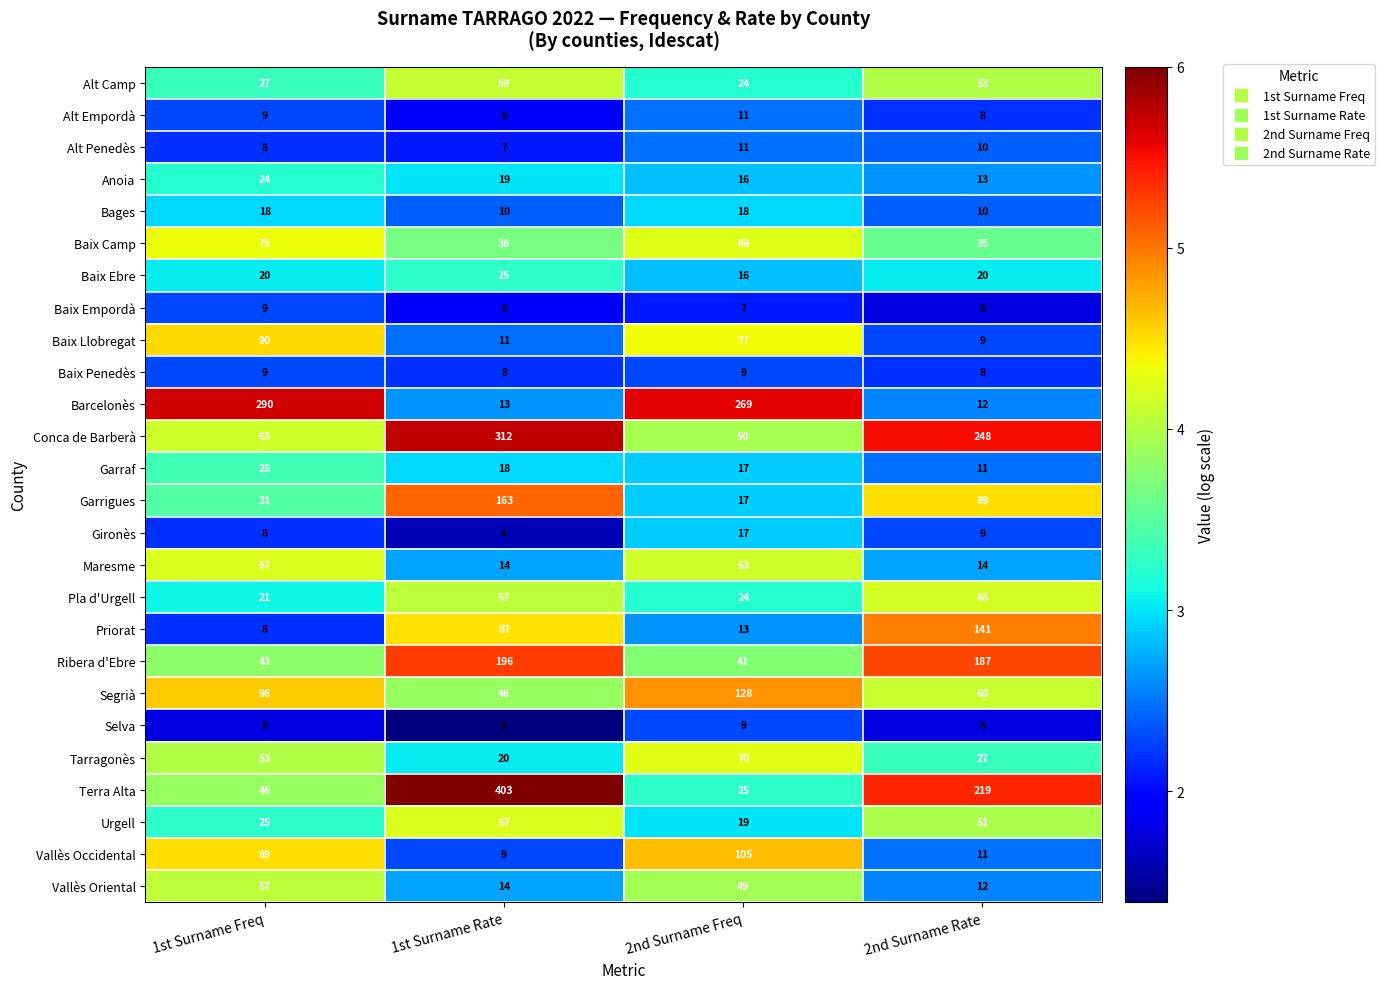

Which series has the widest spread of values?

Terra Alta